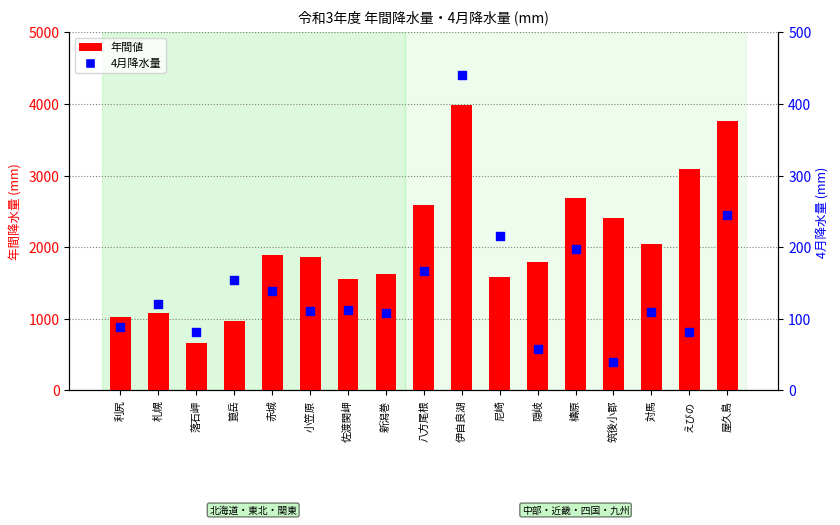

At how many categories does at least one series exceed 3694?

2